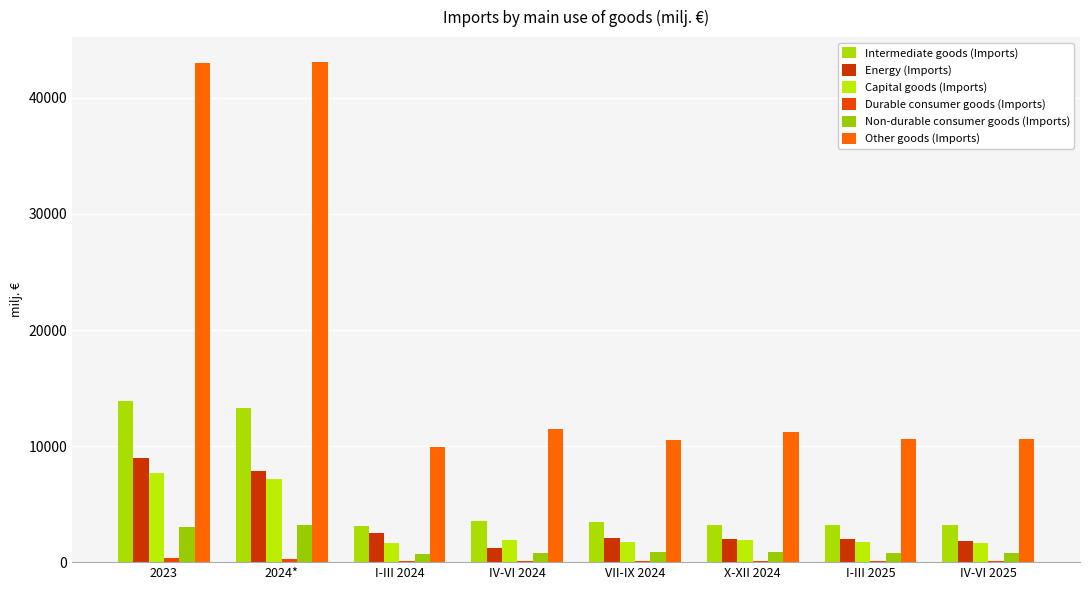

Which series changed the most between 2024* and I-III 2024?

Other goods (Imports)